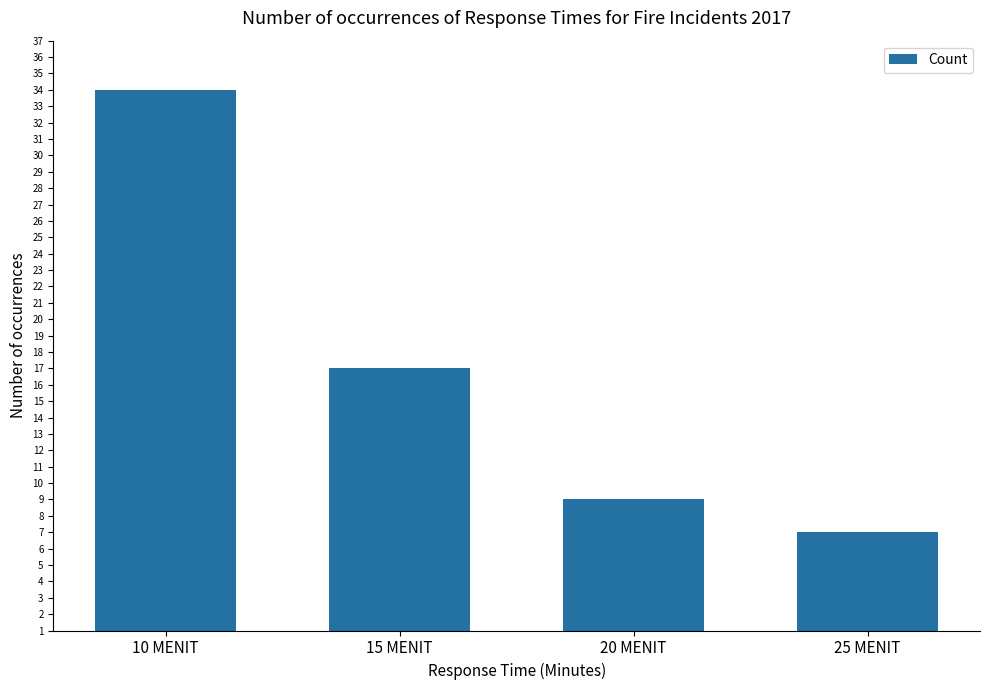

True or false: the data shows 17 at 15 MENIT.

True